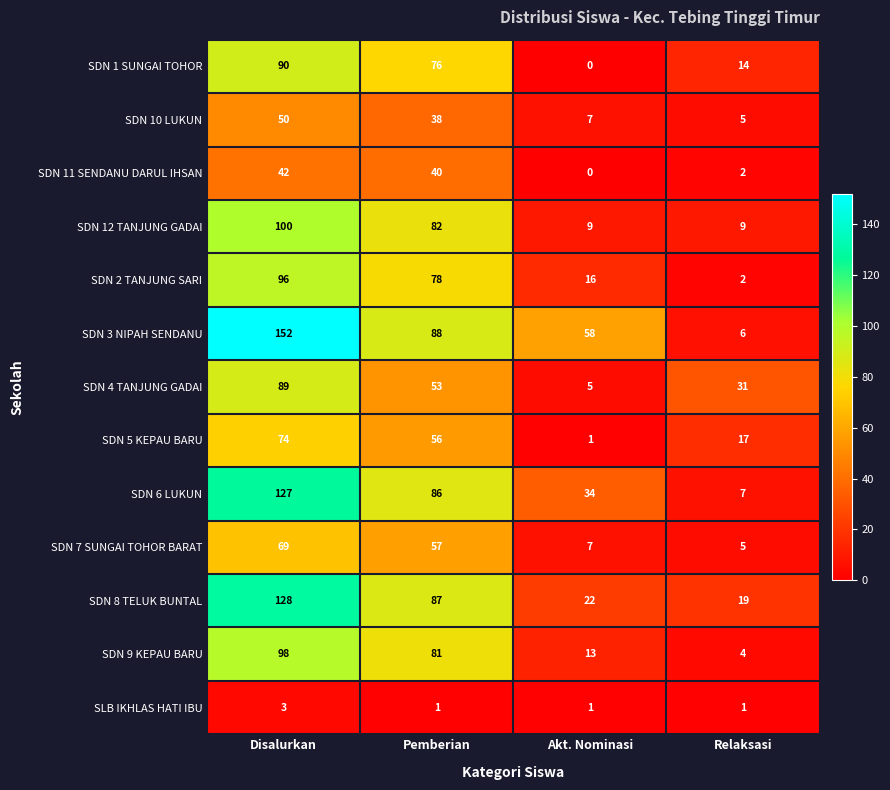

True or false: SDN 12 TANJUNG GADAI has a value of 14 at Relaksasi.

False